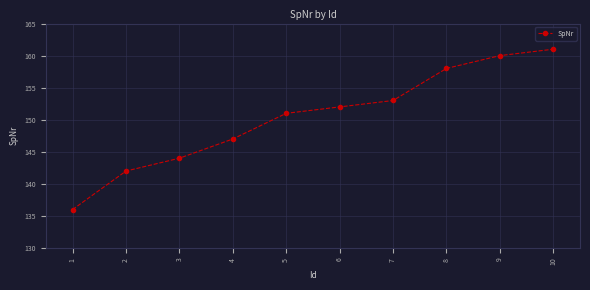

Reading left to right, what are all the values shown in this chart?

1=136	2=142	3=144	4=147	5=151	6=152	7=153	8=158	9=160	10=161